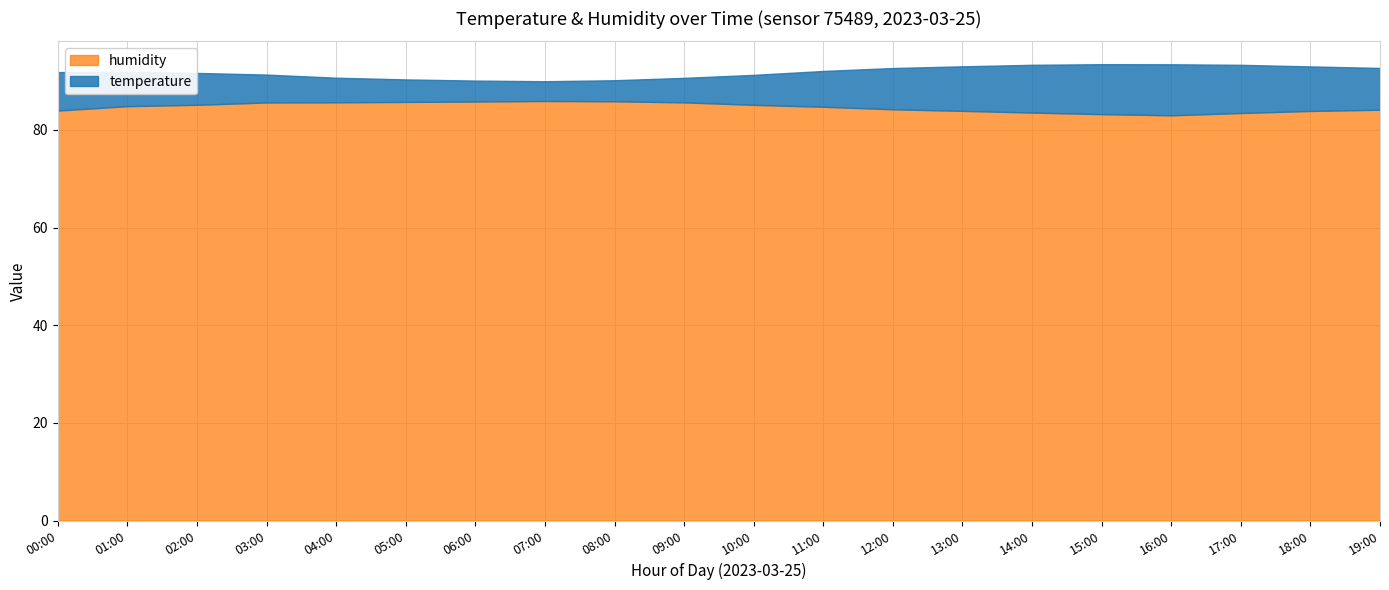

Which series has the largest total across all categories?

humidity